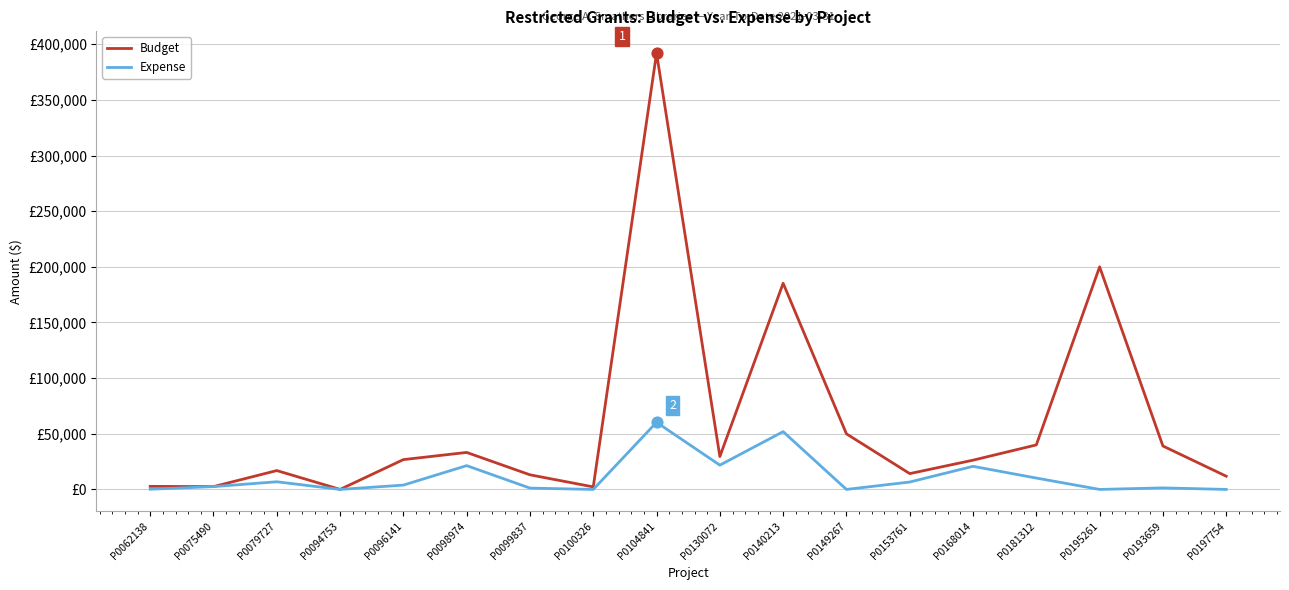

What are all the series names shown in the legend?

Budget, Expense